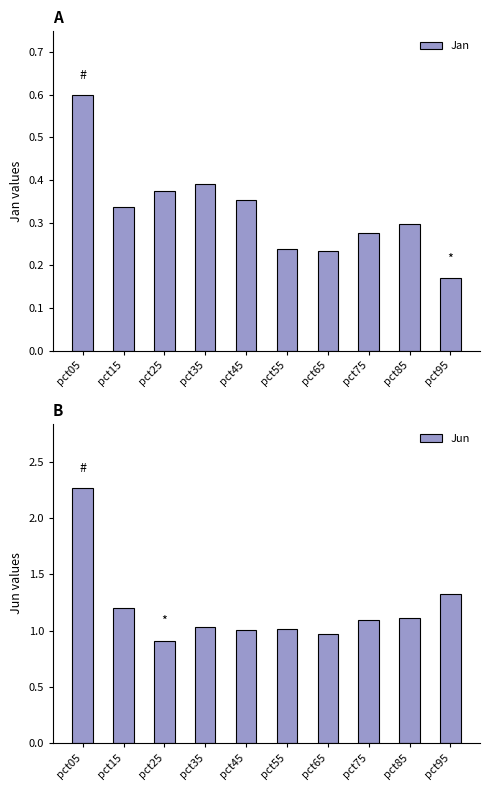

What is the difference between the Jun values at pct05 and pct45?

1.3